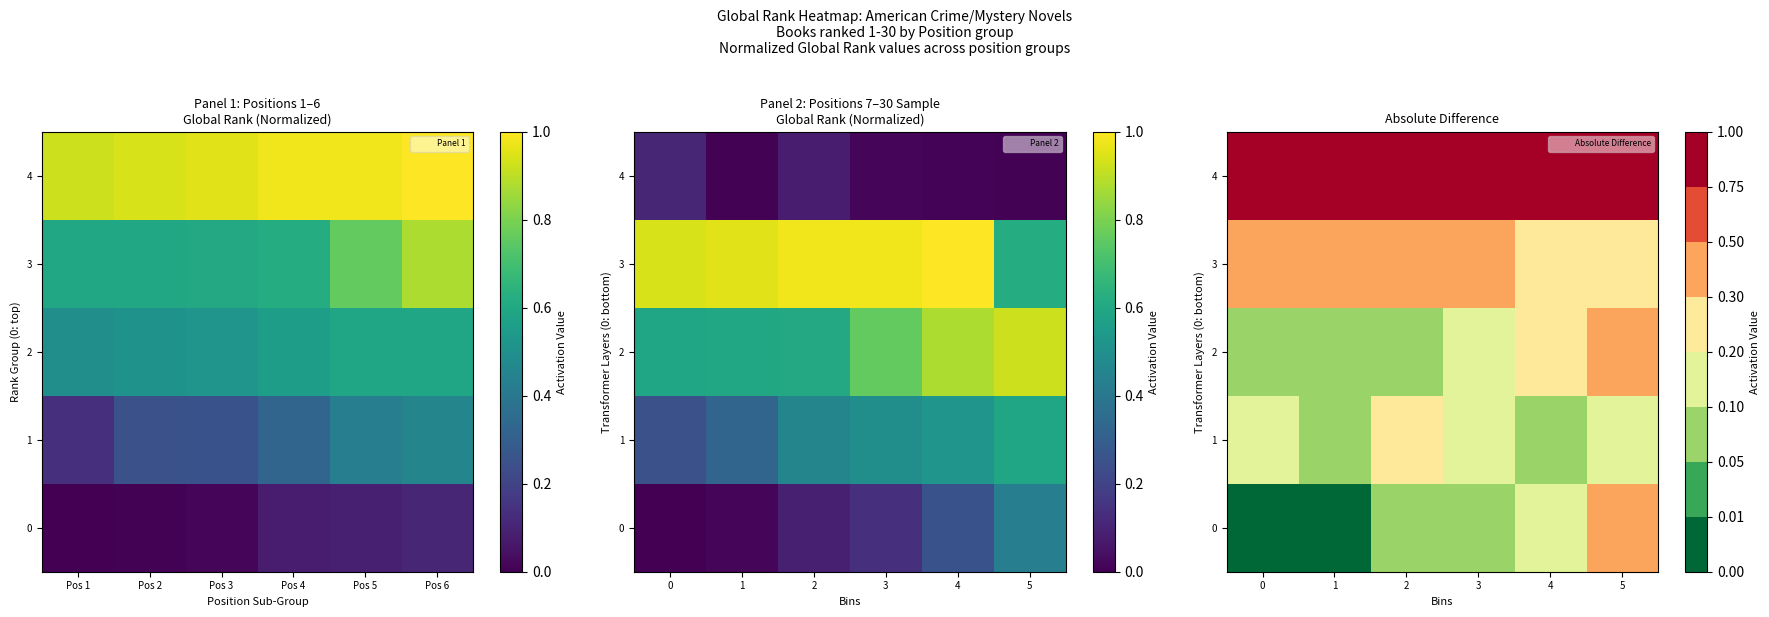

Rank the series at Pos 2 from lowest to highest value.

1, 2, 3, 4, 5